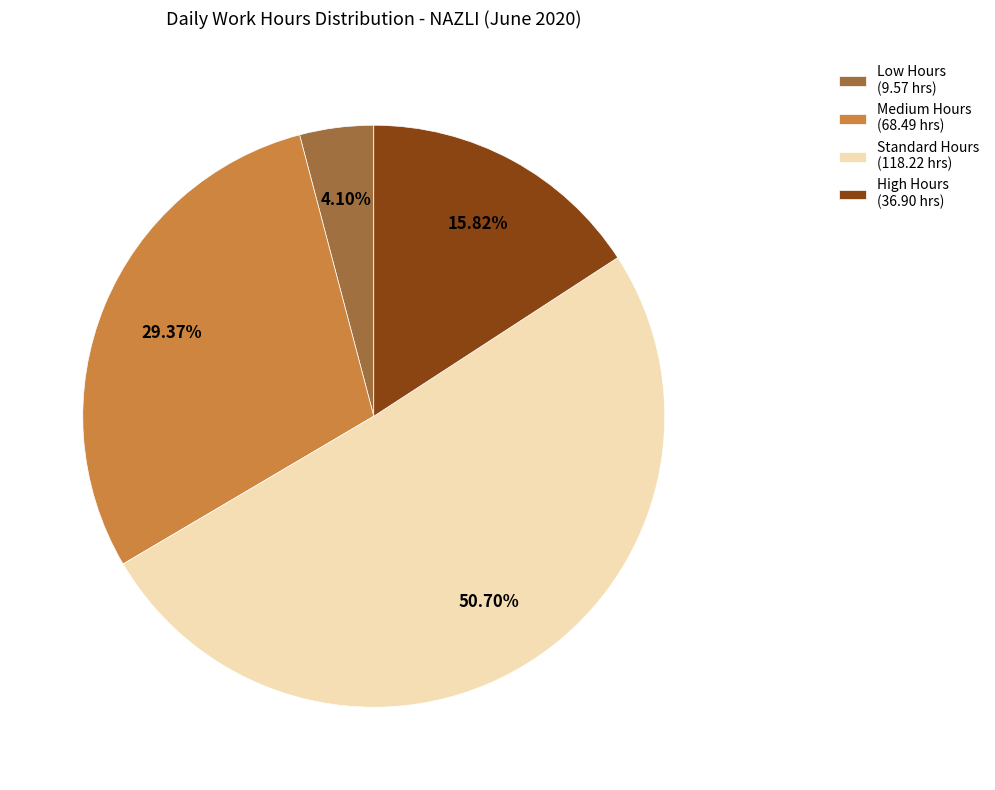

Is Standard Hours (118.22 hrs) the majority of the pie?

Yes